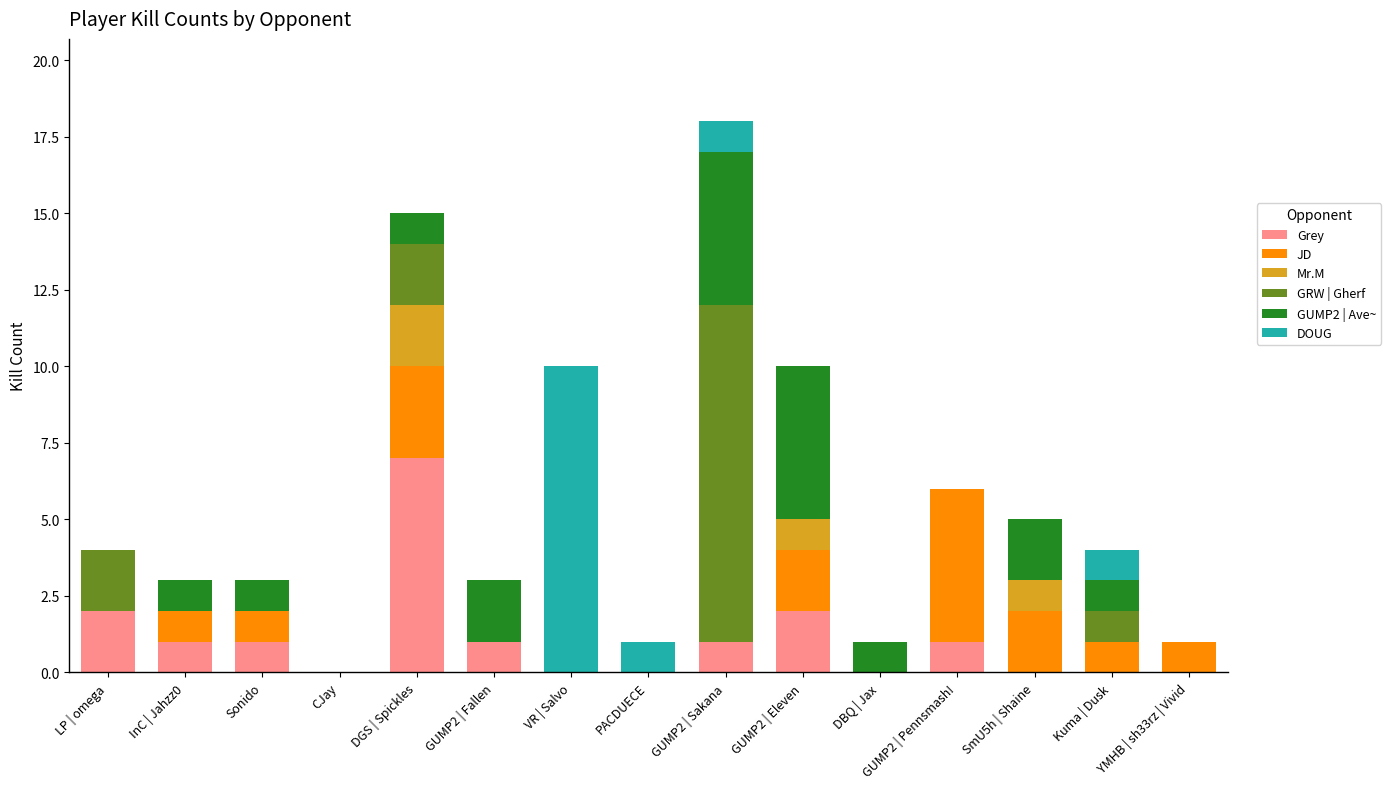

Is it true that Grey equals -2 at DBQ | Jax?

False